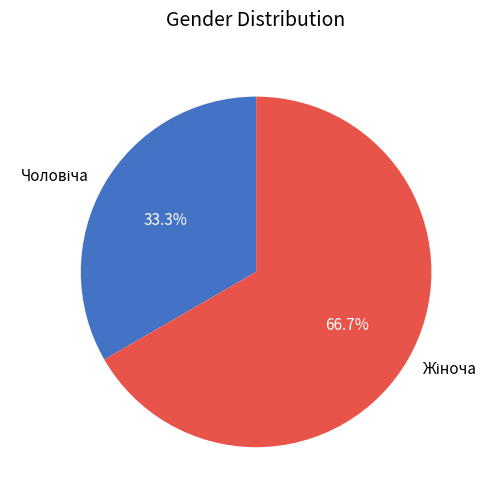

Does any single category account for the majority?

Yes